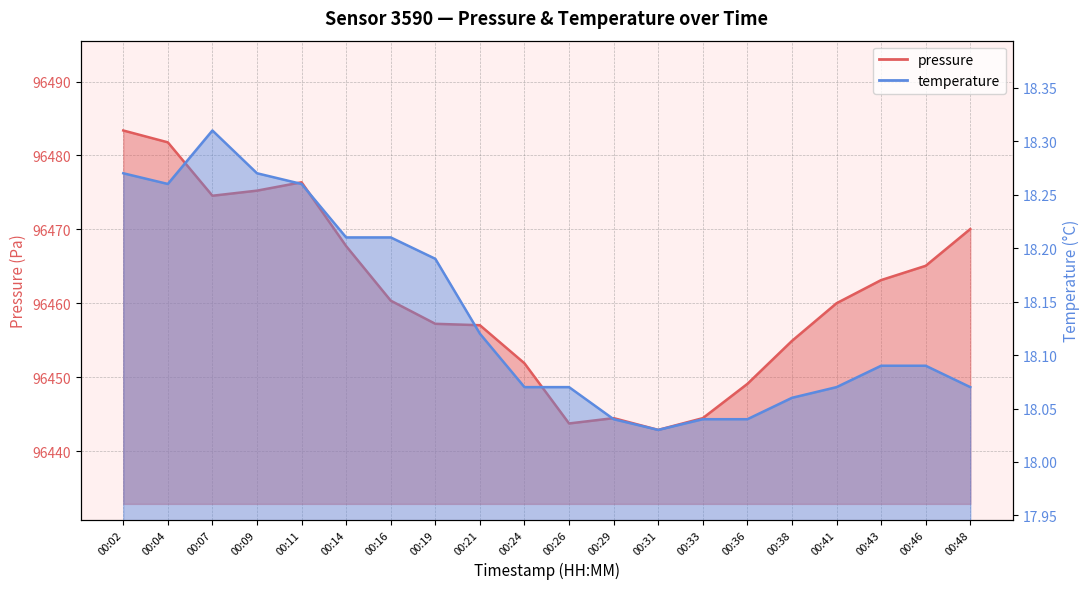

True or false: temperature has more than 0 points higher than both neighbors.

True